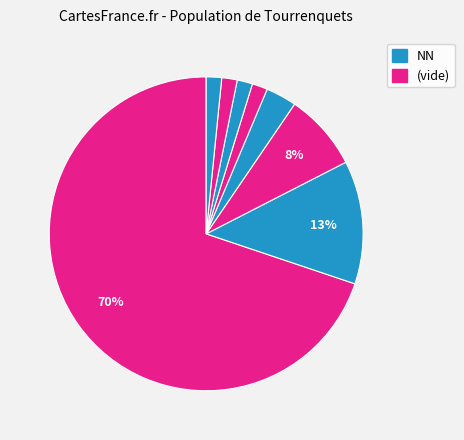

Count the number of slices in the pie.

8